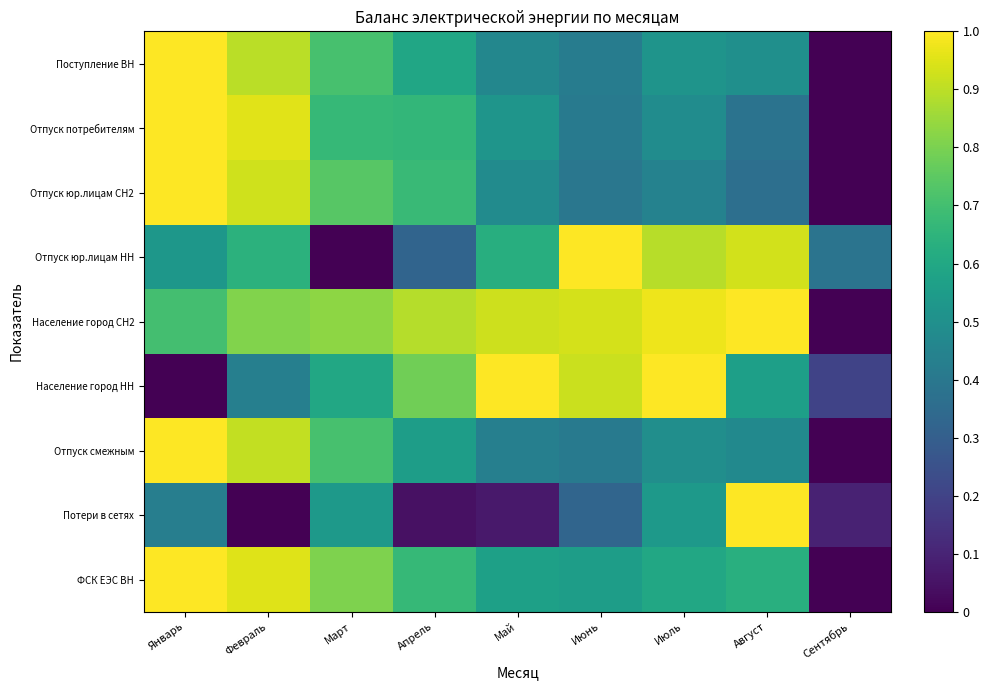

Rank the series by their maximum value, from lowest to highest.

Поступление ВН, Отпуск потребителям, Отпуск юр.лицам СН2, Отпуск юр.лицам НН, Население город СН2, Население город НН, Отпуск смежным, Потери в сетях, ФСК ЕЭС ВН